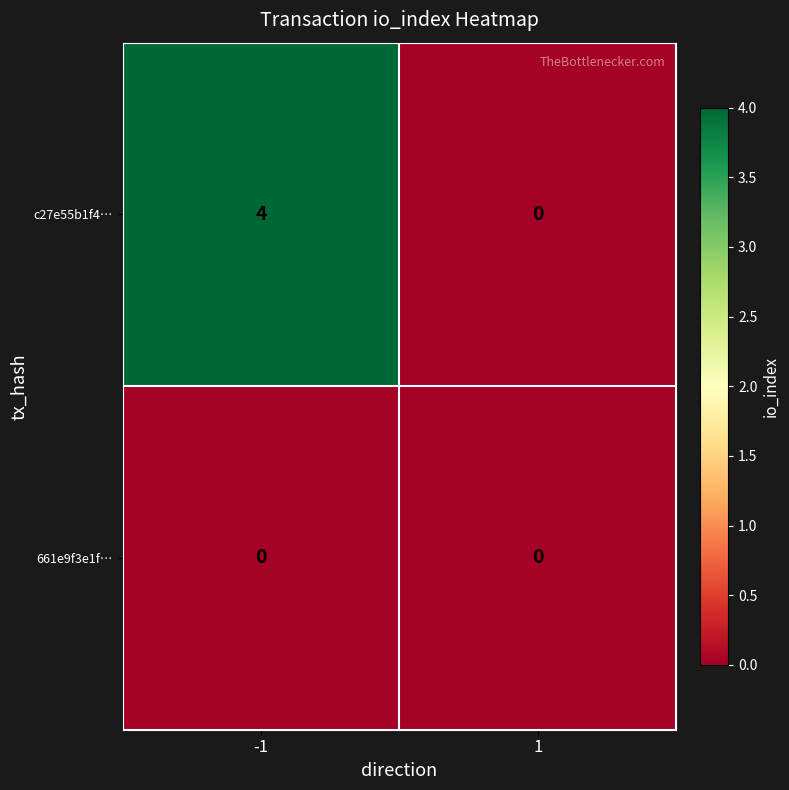

What is the difference between the c27e55b1f4… values at 1 and -1?

4